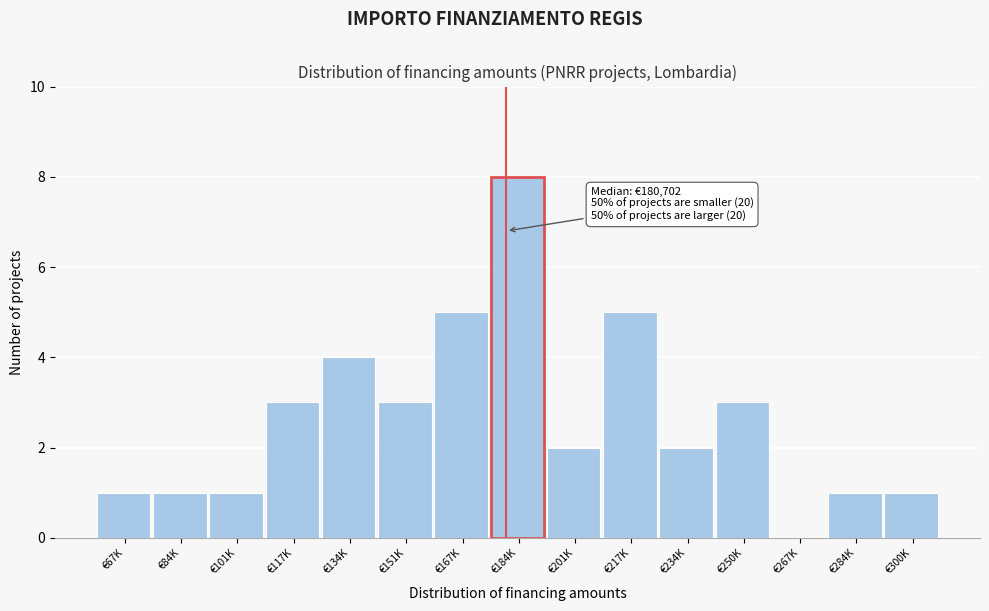

Reading left to right, transcribe all the data shown in this chart.

€67K=1	€84K=1	€101K=1	€117K=3	€134K=4	€151K=3	€167K=5	€184K=8	€201K=2	€217K=5	€234K=2	€250K=3	€267K=0	€284K=1	€300K=1